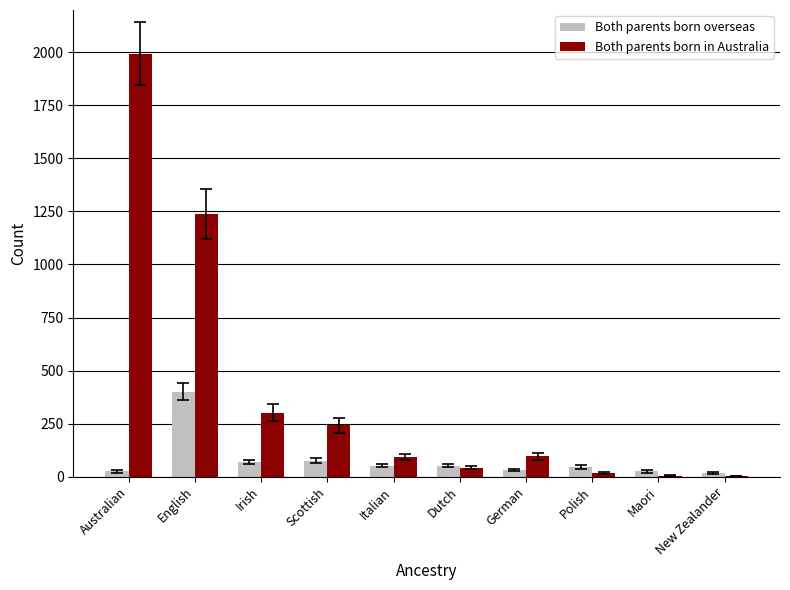

What is the sum of the Both parents born in Australia values at New Zealander and German?

98